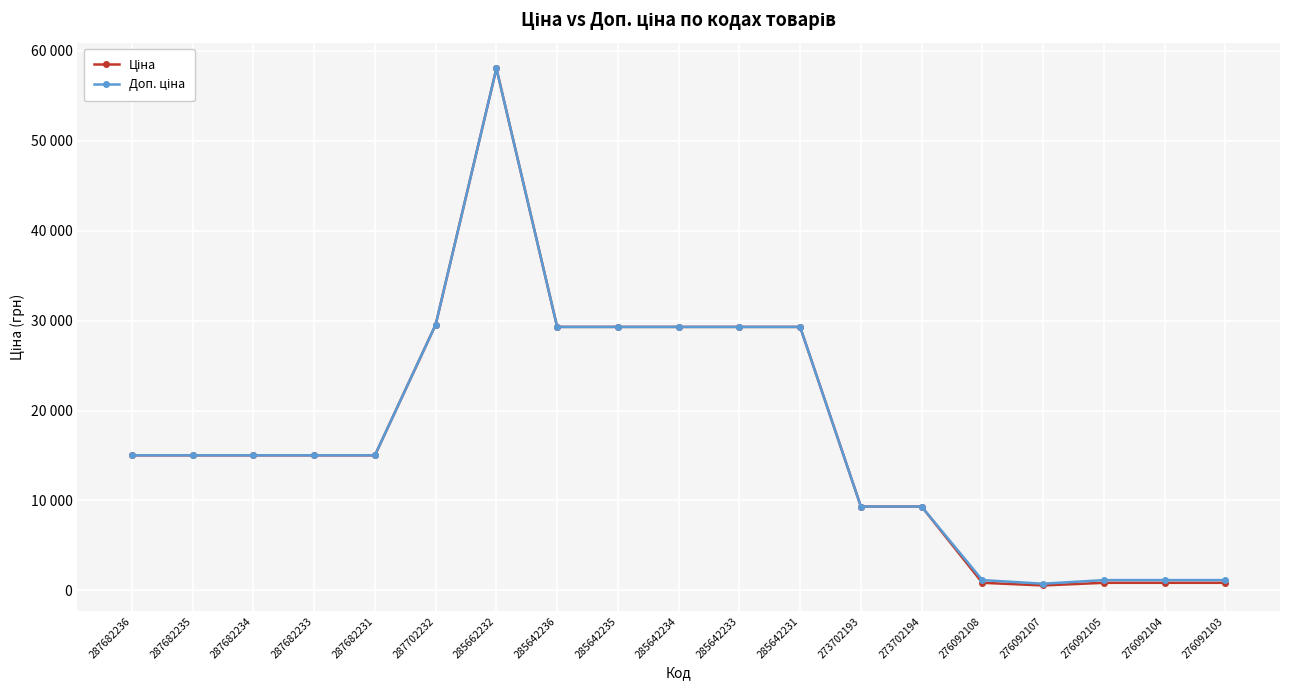

Does the chart have visible grid lines?

Yes